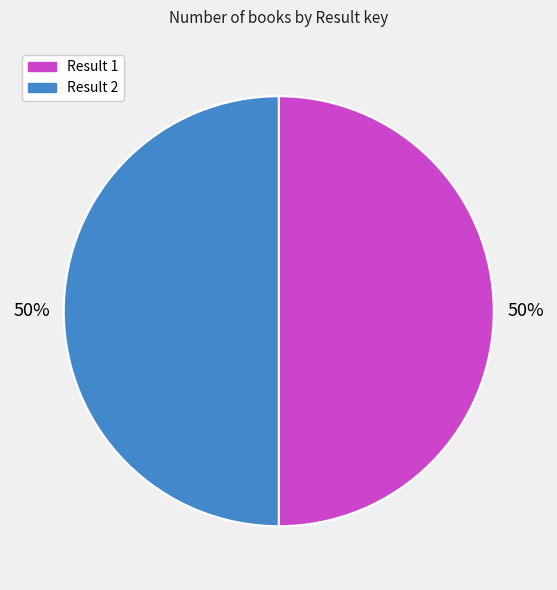

Is it true that Result 2 is 61% of the pie?

False